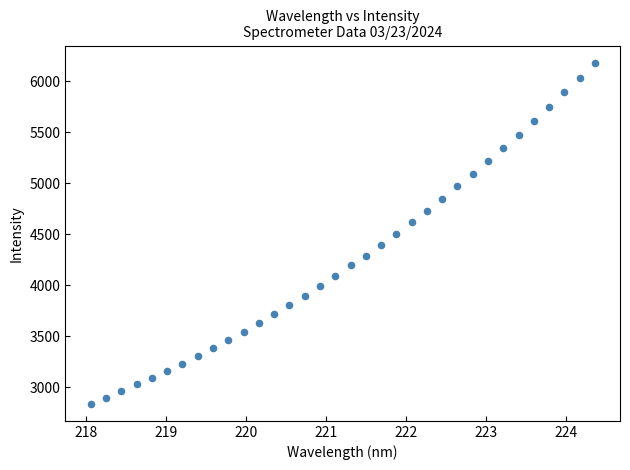

What is the range of X values (max minus min)?

6.3